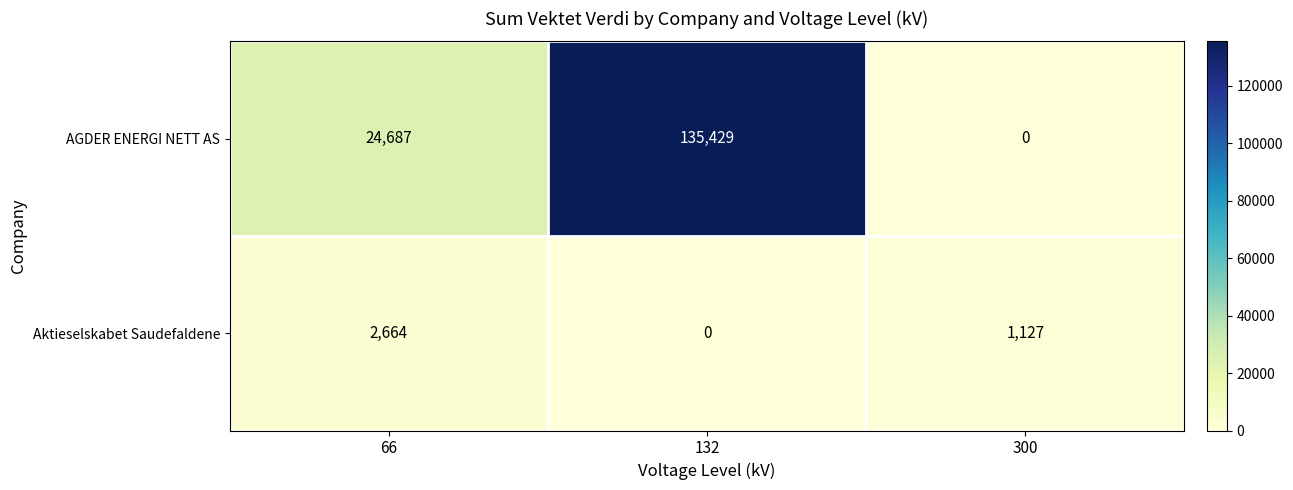

True or false: AGDER ENERGI NETT AS has a value of 42617 at 300.

False